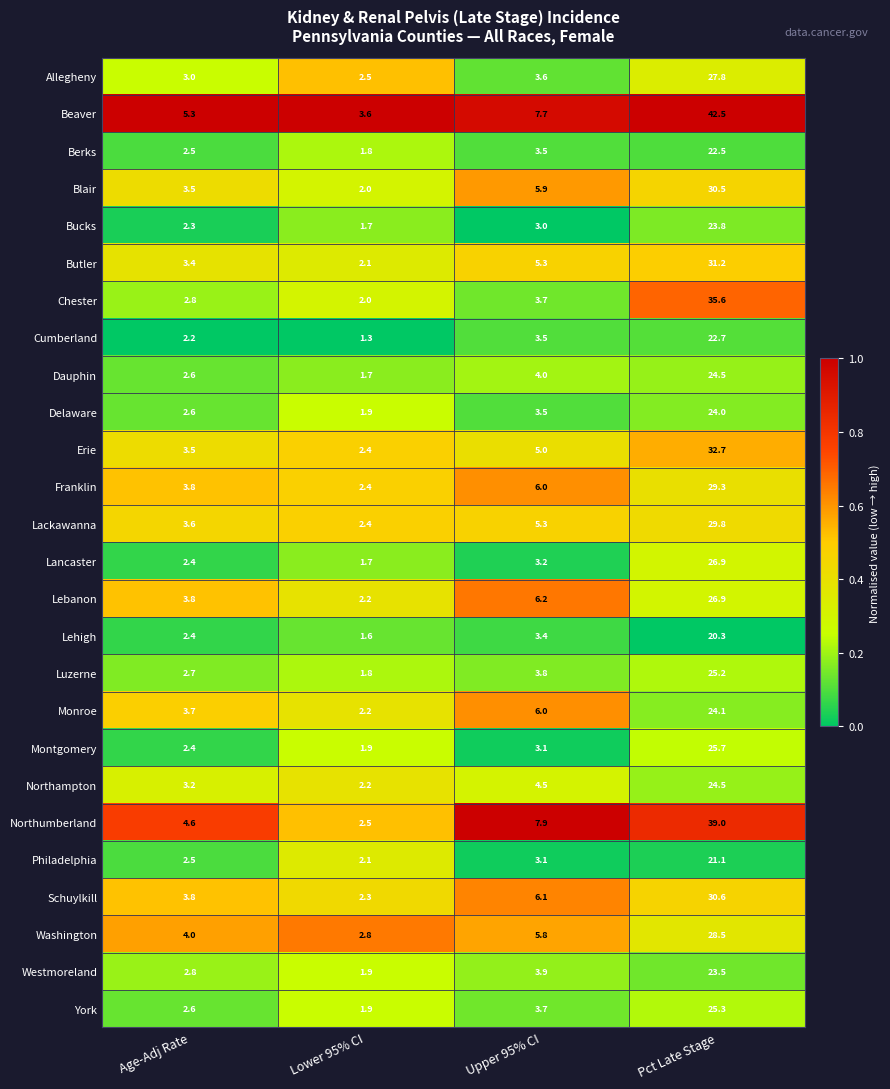

The value of Cumberland at Age-Adj Rate is 2.2. True or false?

True